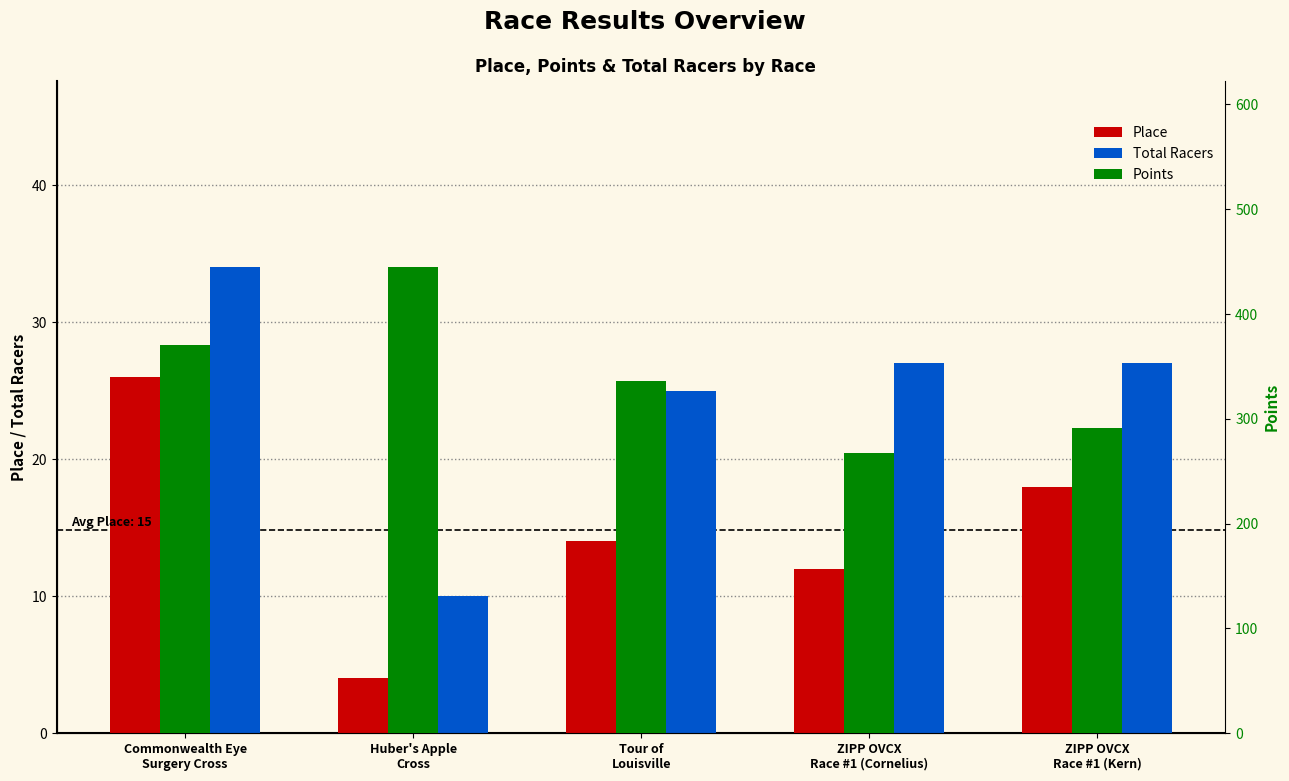

List the labels in order of Total Racers value, smallest first.

Huber's Apple
Cross, Tour of
Louisville, ZIPP OVCX
Race #1 (Cornelius), ZIPP OVCX
Race #1 (Kern), Commonwealth Eye
Surgery Cross